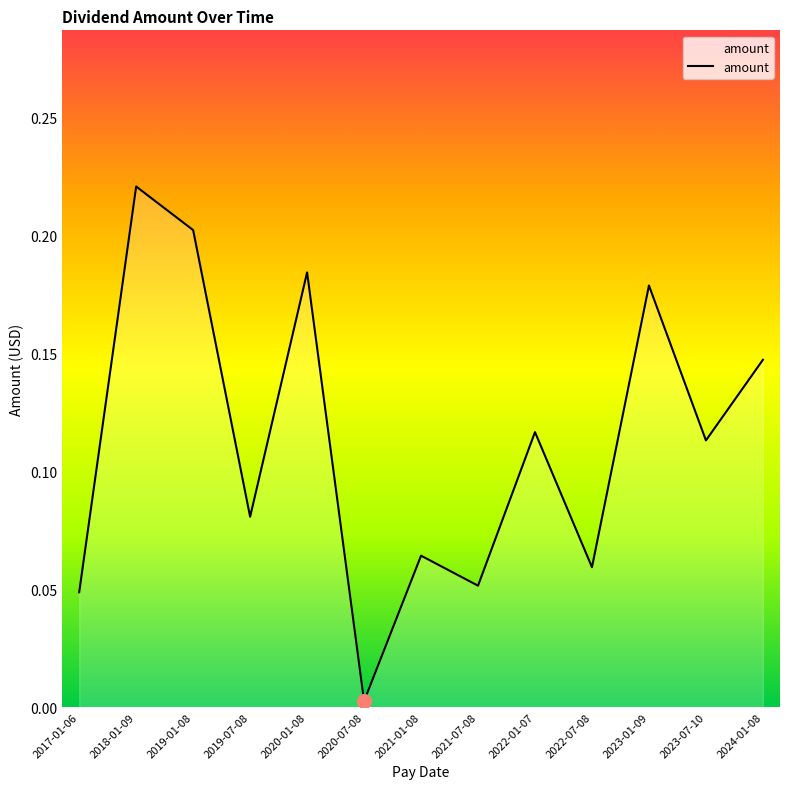

Which category has the highest value across all series?

2018-01-09